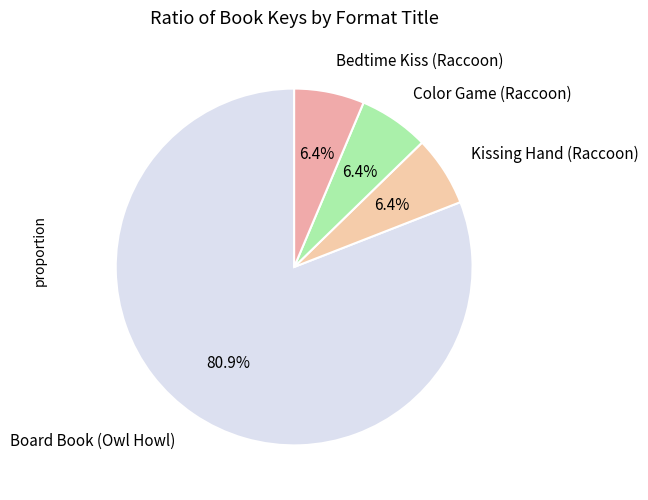

How many slices are in this pie chart?

4